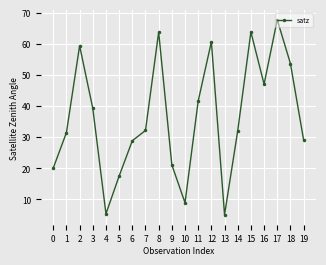

The chart shows a value of 5.3 at 4. True or false?

True